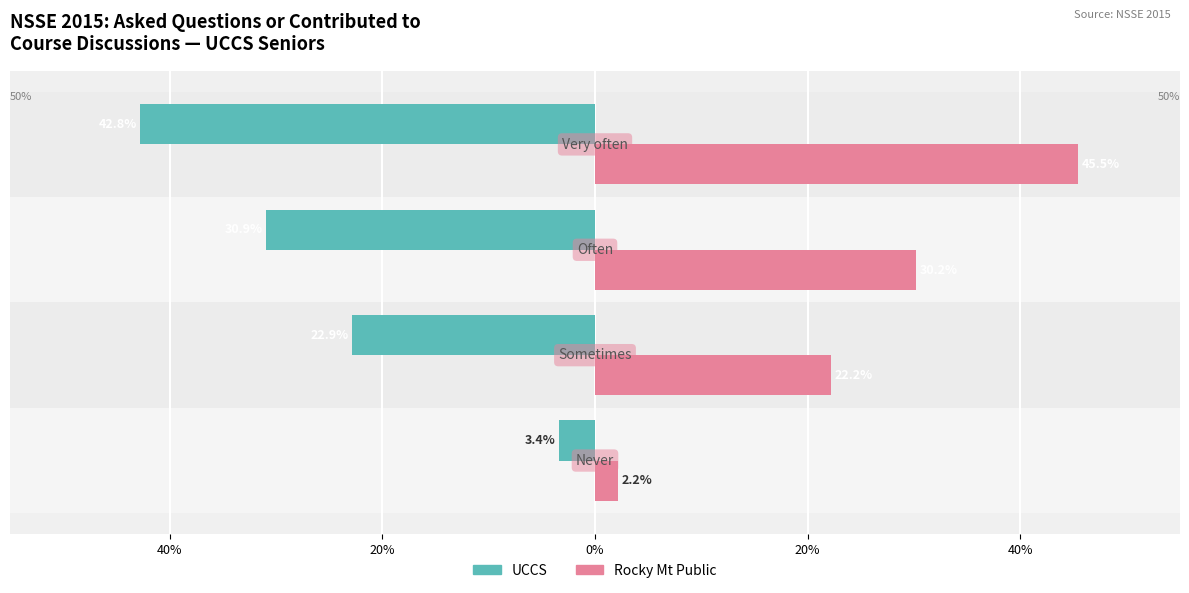

What are all the series names shown in the legend?

UCCS, Rocky Mt Public